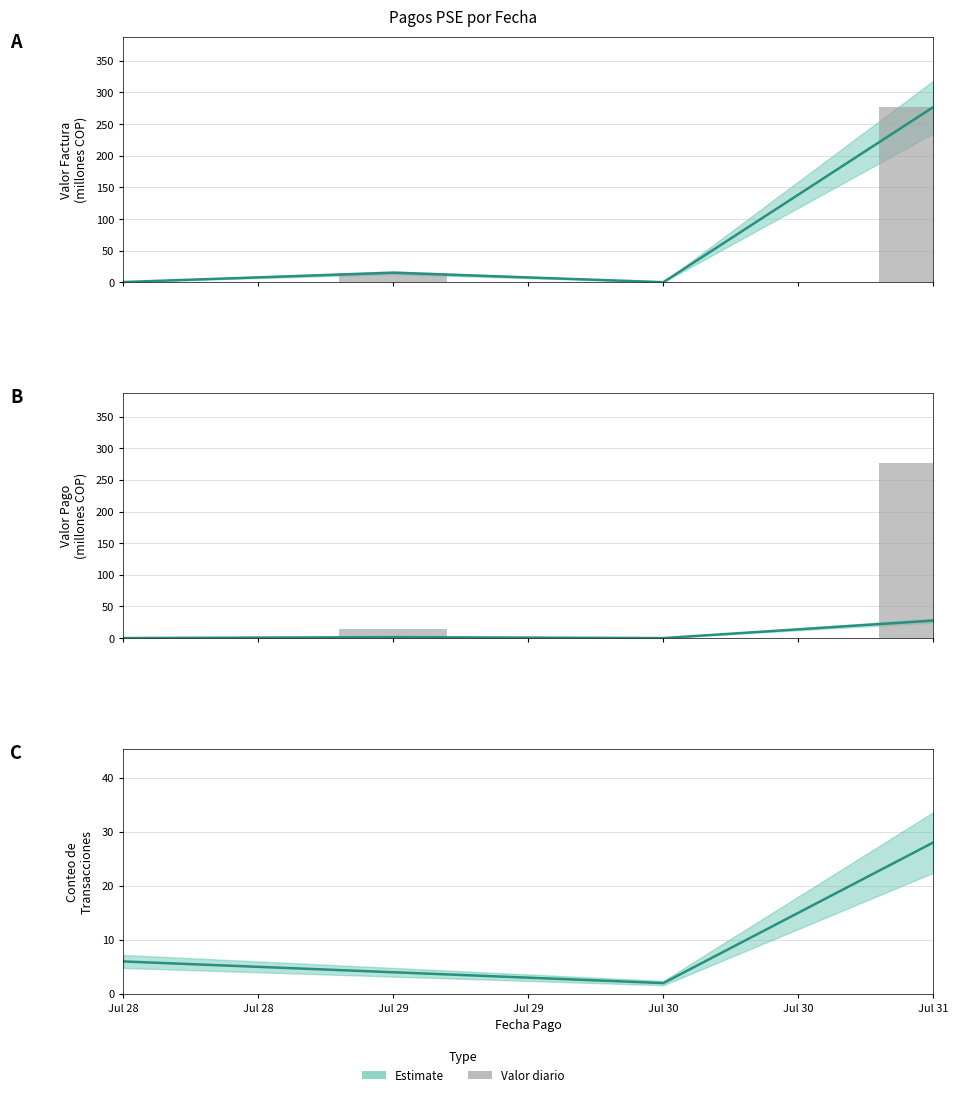

The value of Valor Pago (diario) at Jul 28 is 0.7. True or false?

False